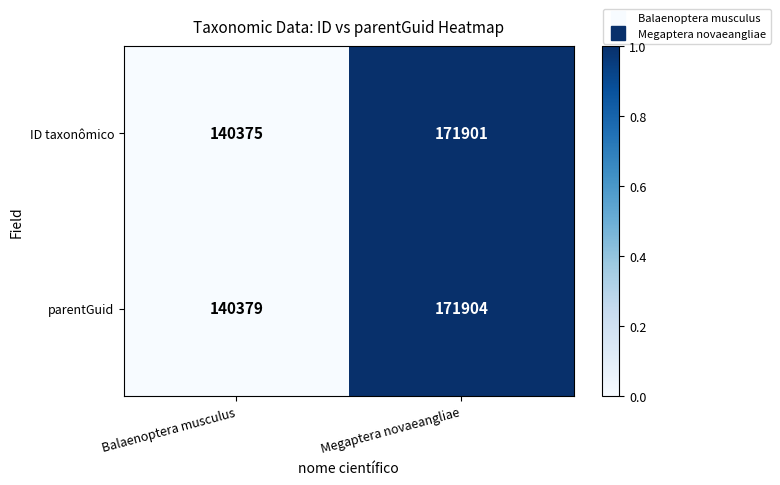

Reading left to right, list all the values displayed in this chart.

ID taxonômico: 140375	171901
parentGuid: 140379	171904